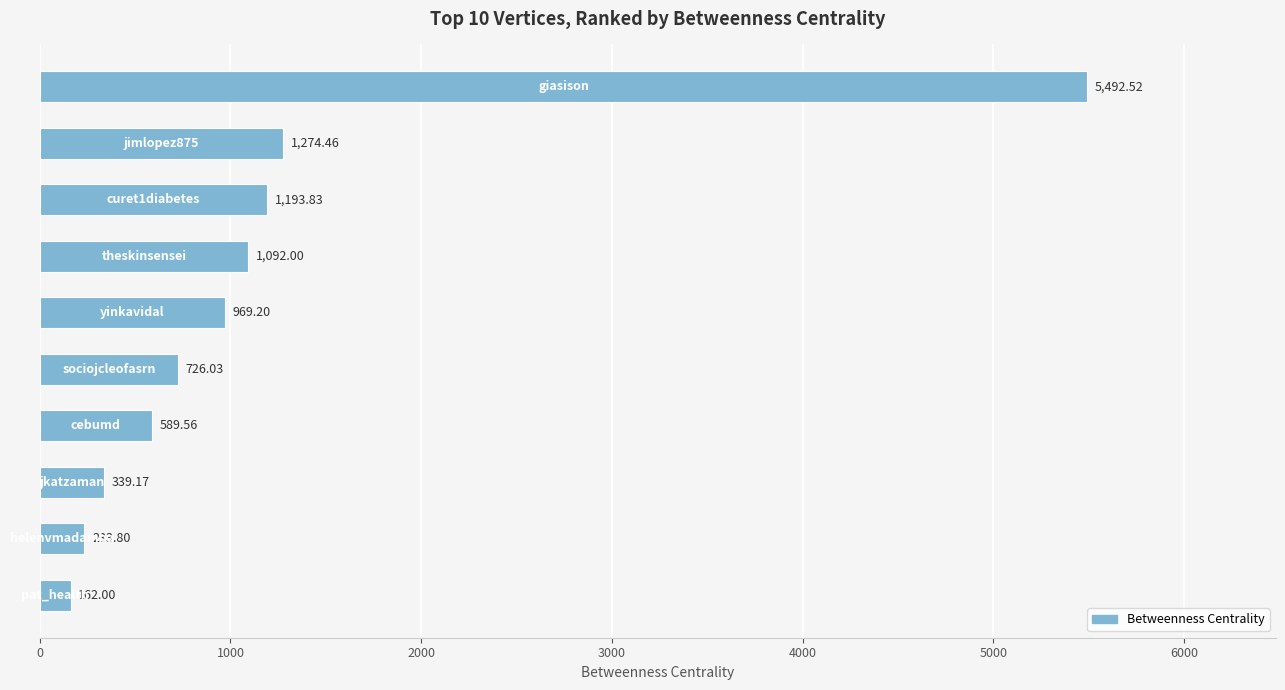

What is the average value?

1207.3